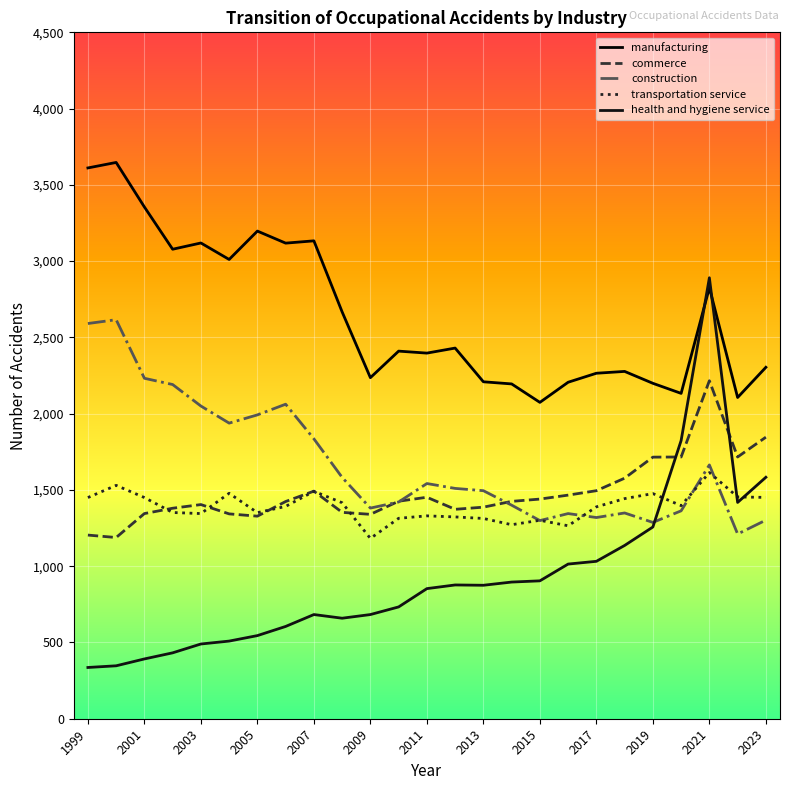

Which series has the largest total across all categories?

manufacturing